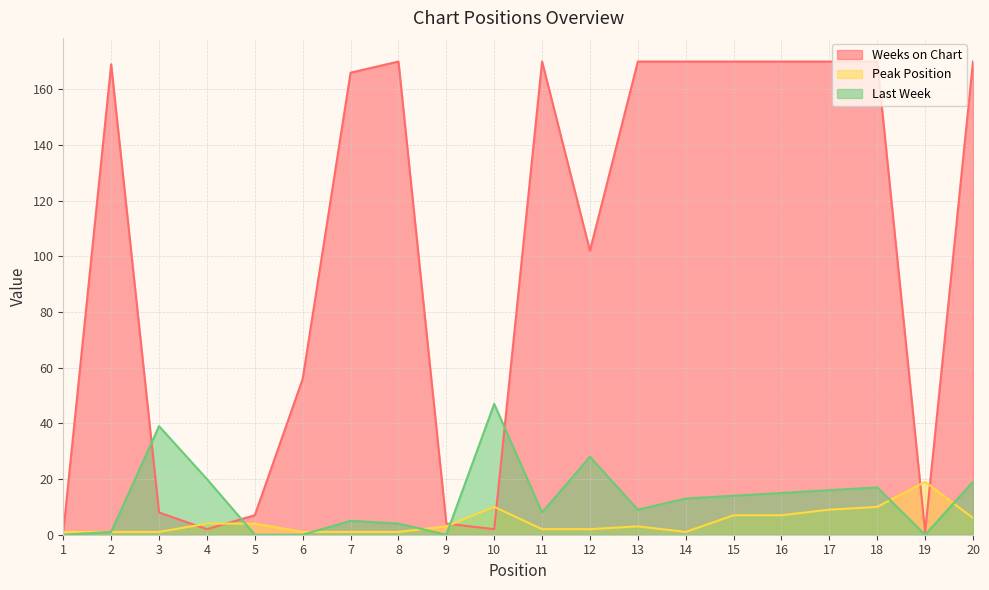

How many interior local valleys does the Peak Position series have?

1